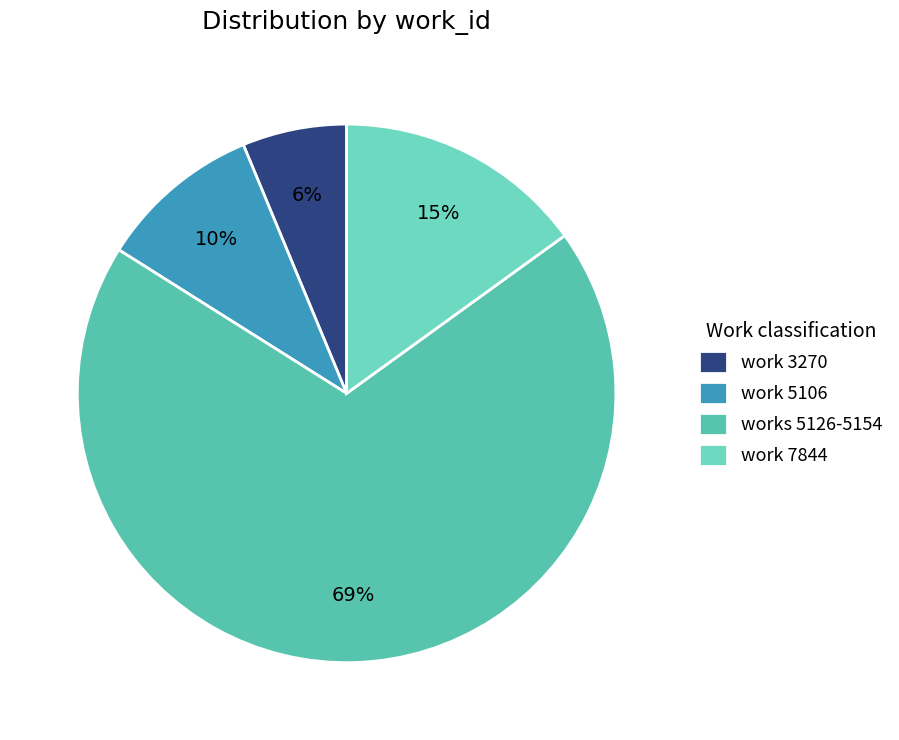

Is there a majority slice in this chart?

Yes